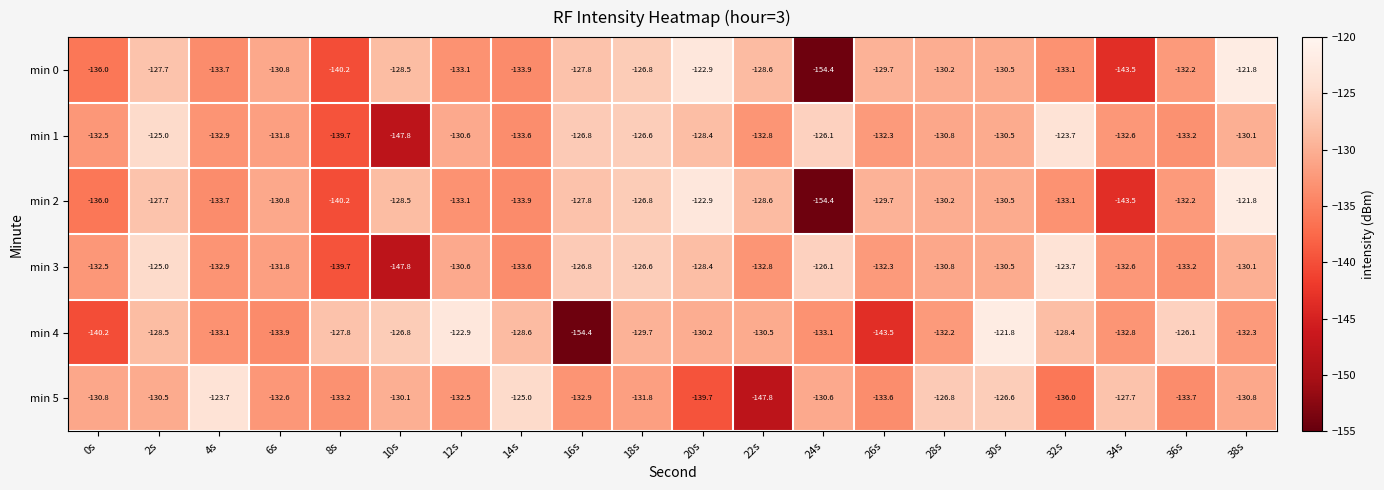

Is the value of min 1 at 30s greater than the value of min 3 at 20s?

No